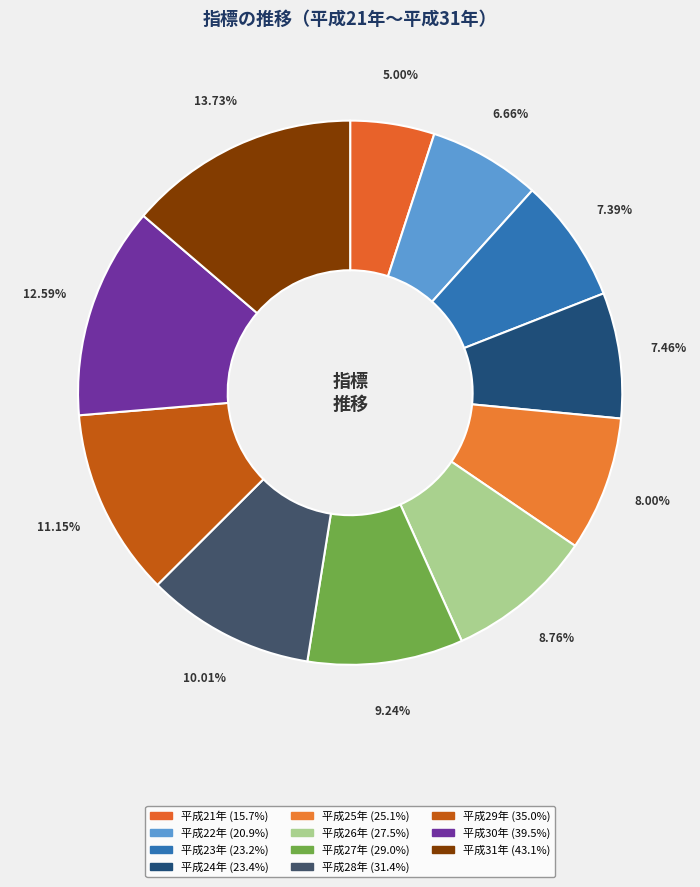

Which has a higher value, 平成21年 or 平成31年?

平成31年